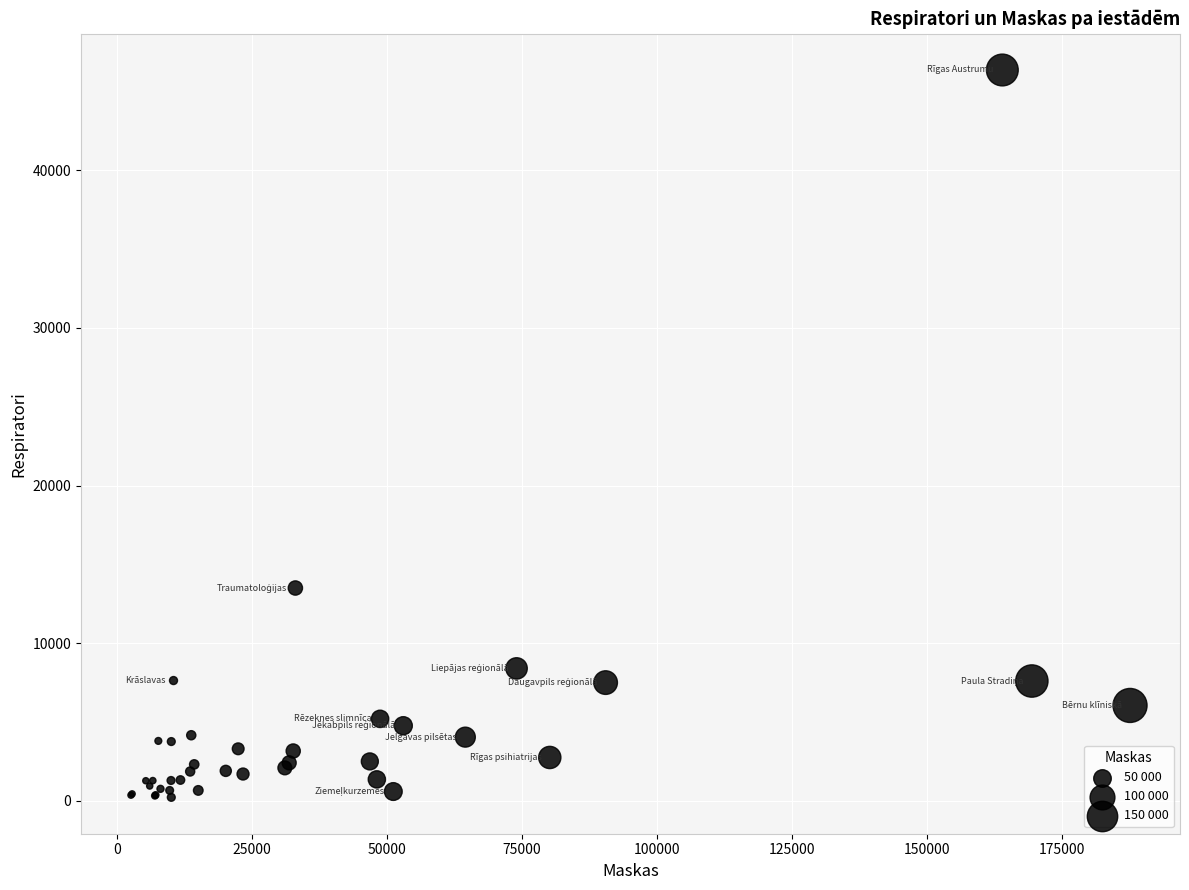

What Y value in the scatter plot is closest to 23290?

13500